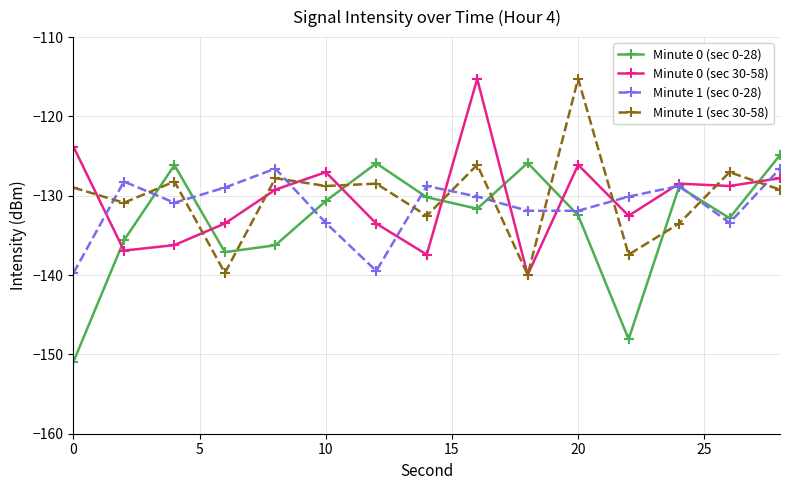

Does the chart have visible grid lines?

Yes